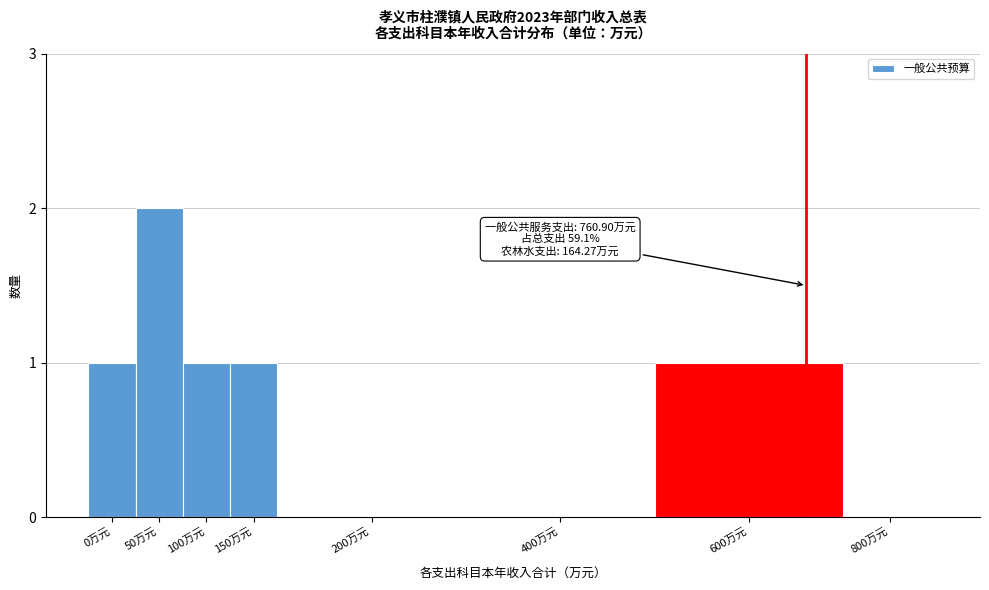

Reading left to right, list all the values displayed in this chart.

0万元=1	50万元=2	100万元=1	150万元=1	200万元=0	400万元=0	600万元=1	800万元=0